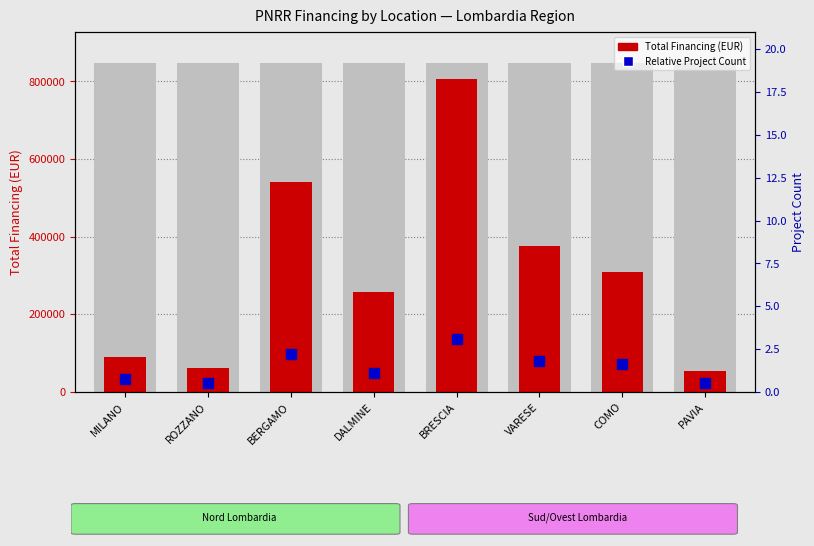

Reading left to right, extract all data points from this chart.

90268.6	62062.4	540257.7	258380.7	806503.4	377069.1	310137.0	54577.6